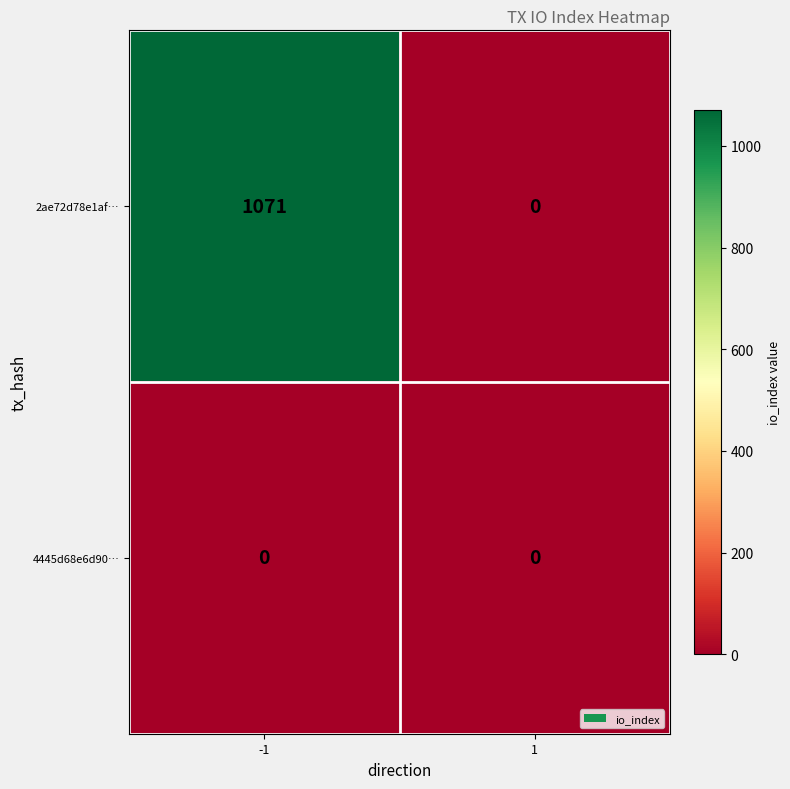

Which series has the widest spread of values?

2ae72d78e1af…